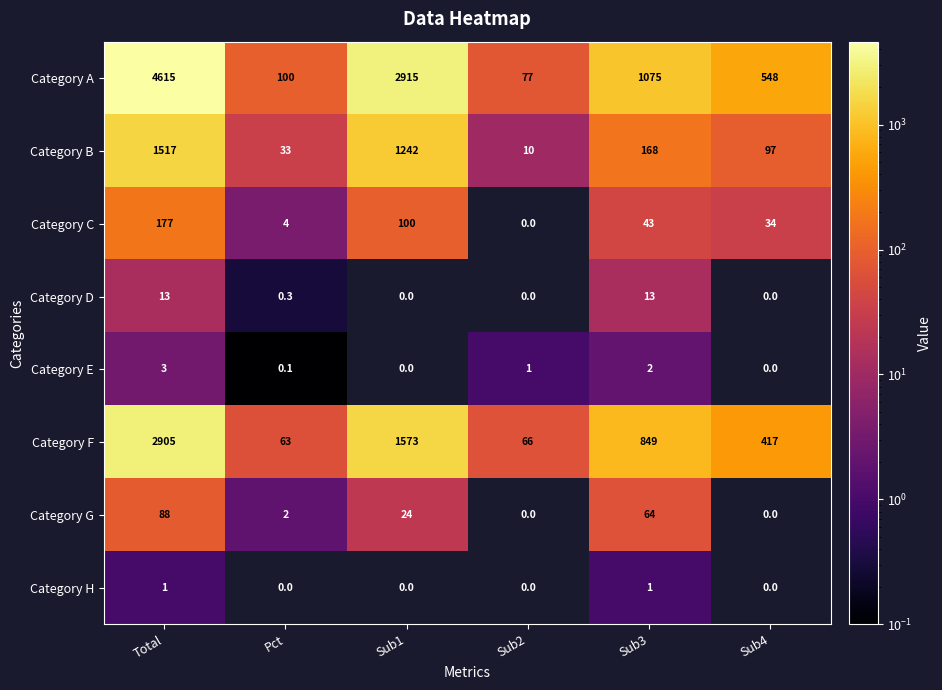

How many categories are shown in the chart?

6